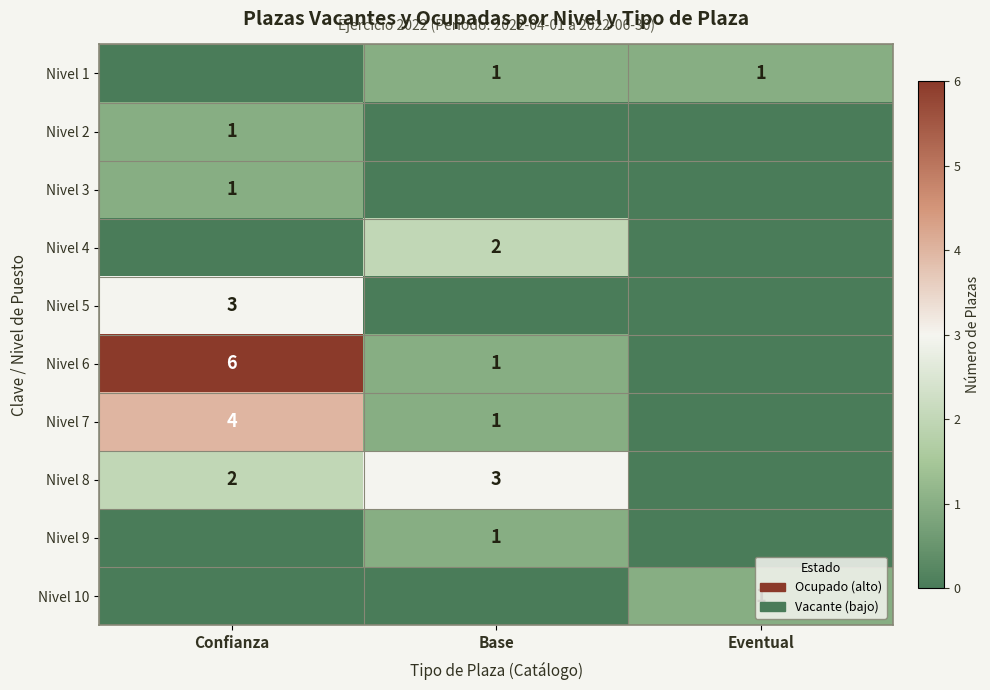

At how many categories does at least one series exceed 3?

1